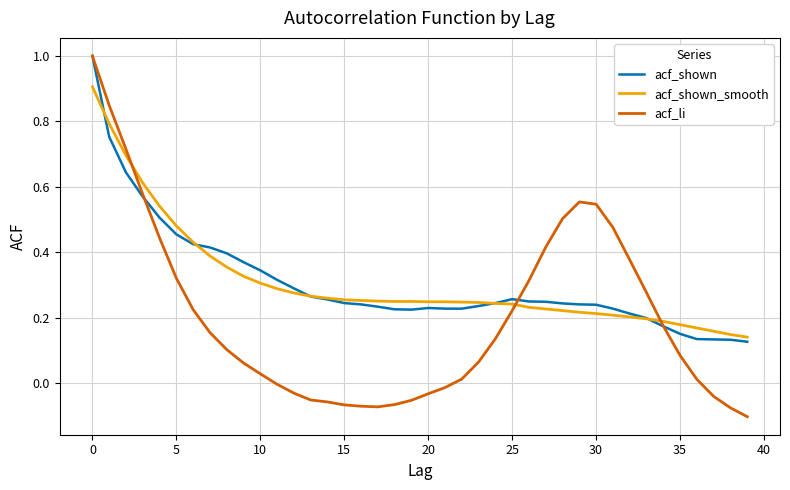

Count the acf_shown_smooth values in the range 0 to 1.

40